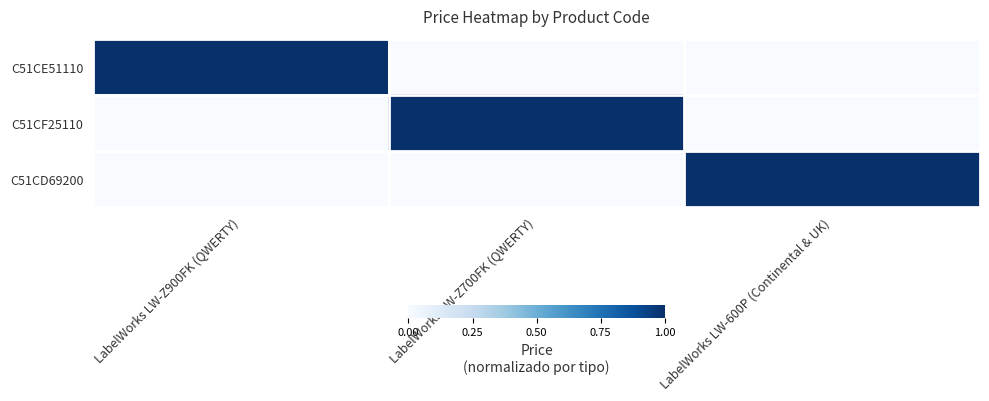

What is the spread (max minus min) of values at LabelWorks LW-600P (Continental & UK)?

1